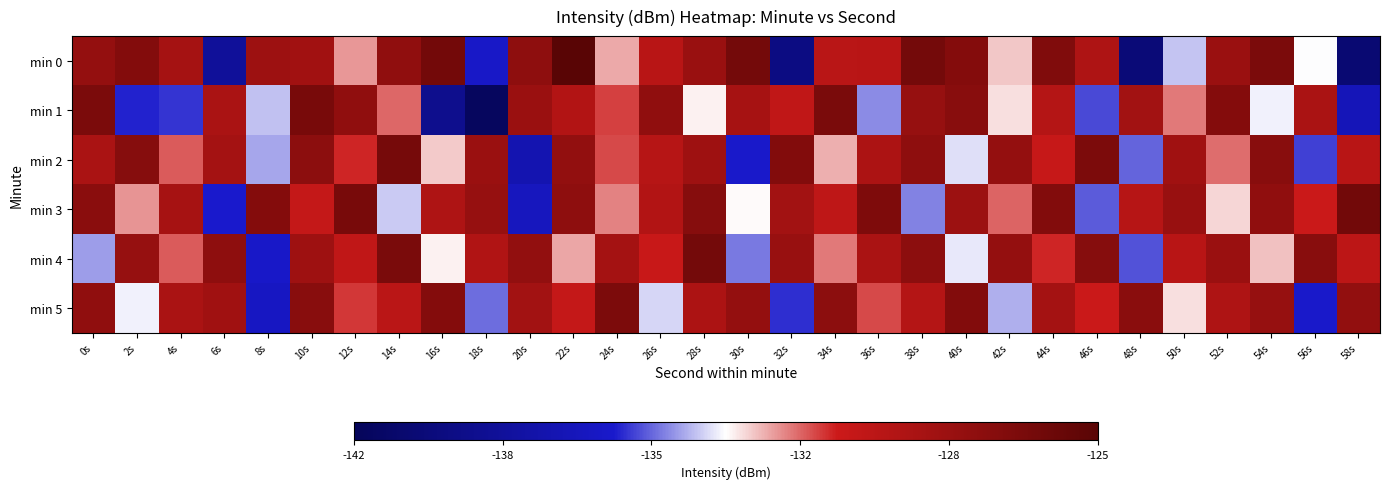

How many distinct data groups are displayed?

6